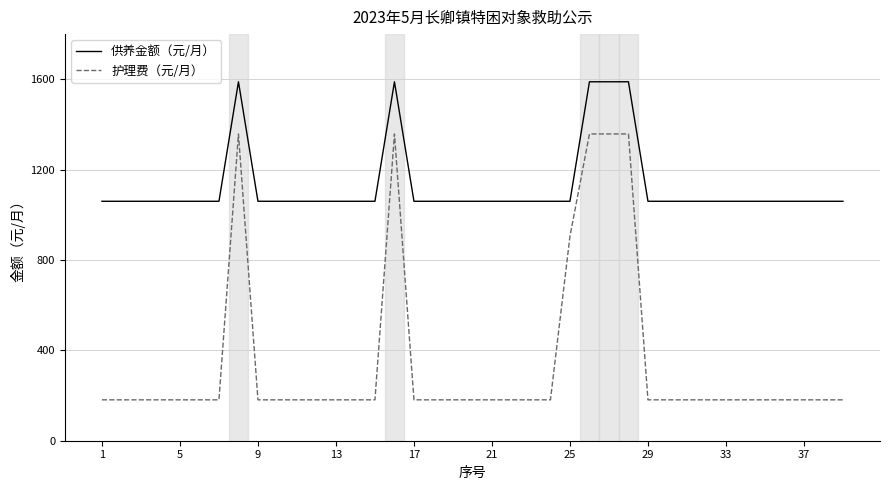

Which series has the widest spread of values?

护理费（元/月）